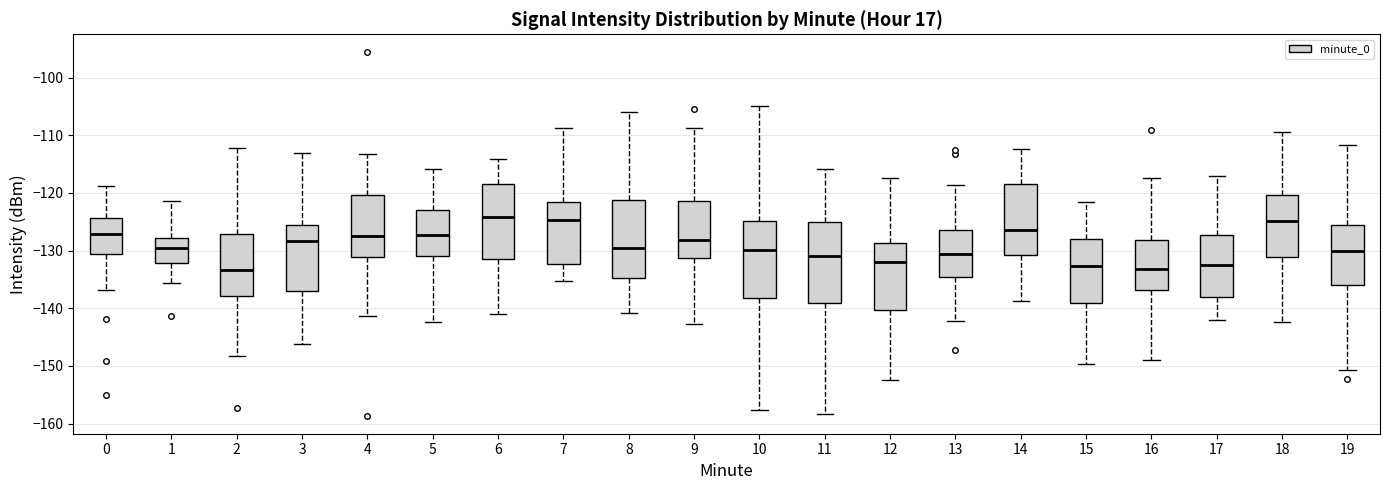

Reading left to right, read every box against the y-axis: the position of its median line, the range the box covers, and the ends of its whiskers. The values are not printed on the chart, so give them approximately, as read against the axis.

0: median -127, box -131 to -124, whiskers -137 to -119
1: median -130, box -132 to -128, whiskers -136 to -121
2: median -133, box -138 to -127, whiskers -148 to -112
3: median -128, box -137 to -126, whiskers -146 to -113
4: median -127, box -131 to -120, whiskers -141 to -113
5: median -127, box -131 to -123, whiskers -142 to -116
6: median -124, box -131 to -118, whiskers -141 to -114
7: median -125, box -132 to -122, whiskers -135 to -109
8: median -130, box -135 to -121, whiskers -141 to -106
9: median -128, box -131 to -121, whiskers -143 to -109
10: median -130, box -138 to -125, whiskers -158 to -105
11: median -131, box -139 to -125, whiskers -158 to -116
12: median -132, box -140 to -129, whiskers -152 to -117
13: median -131, box -135 to -126, whiskers -142 to -119
14: median -126, box -131 to -119, whiskers -139 to -112
15: median -133, box -139 to -128, whiskers -150 to -122
16: median -133, box -137 to -128, whiskers -149 to -117
17: median -132, box -138 to -127, whiskers -142 to -117
18: median -125, box -131 to -120, whiskers -142 to -109
19: median -130, box -136 to -126, whiskers -151 to -112